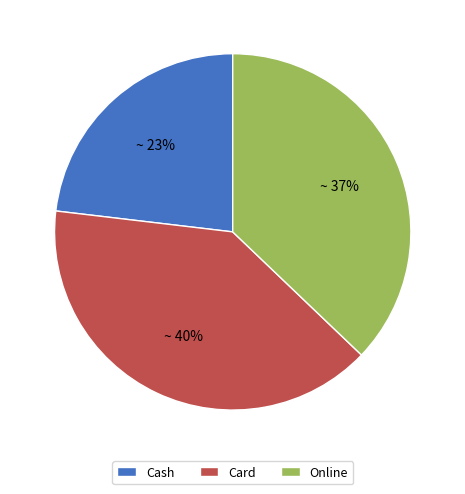

Does any single category account for the majority?

No